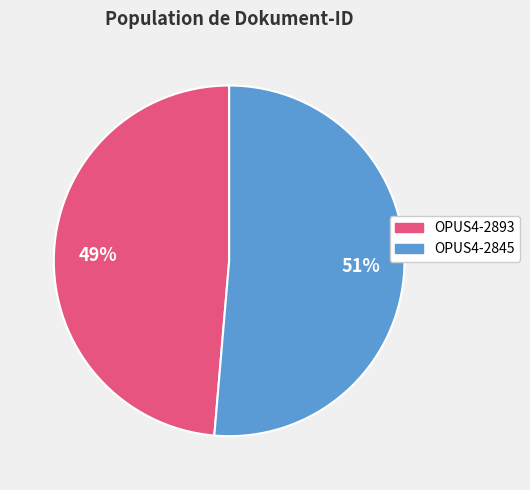

To the nearest percent, what is the combined percentage of OPUS4-2893 and OPUS4-2845?

100%